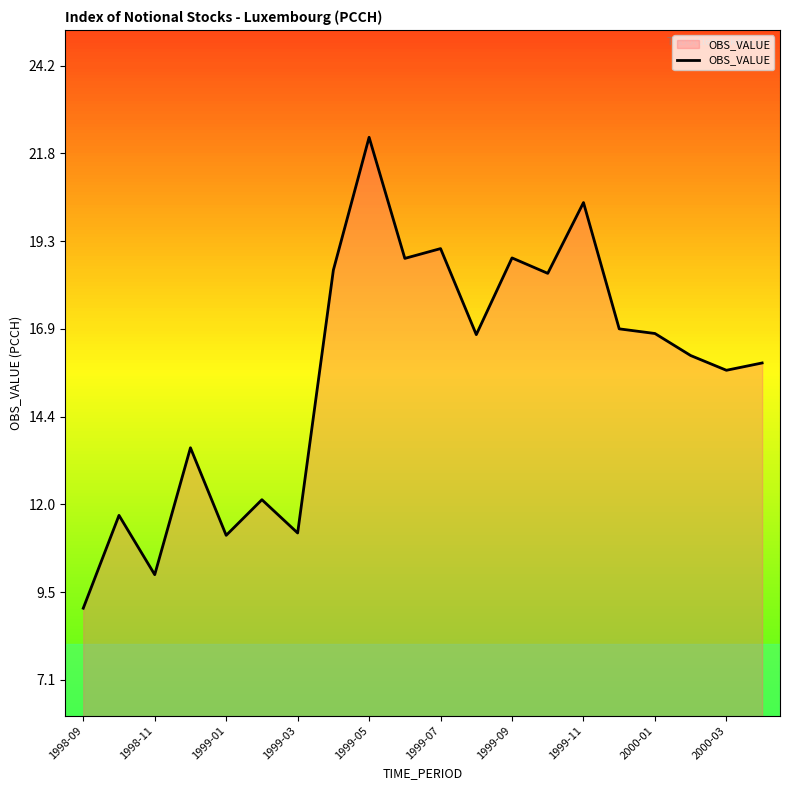

What is the smallest value displayed?

9.1